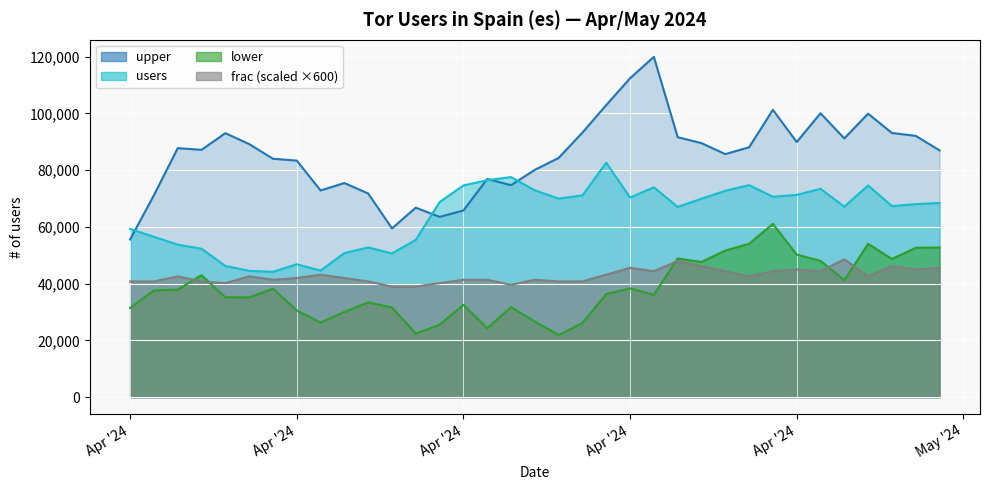

Does the chart display data point markers on the line(s)?

No